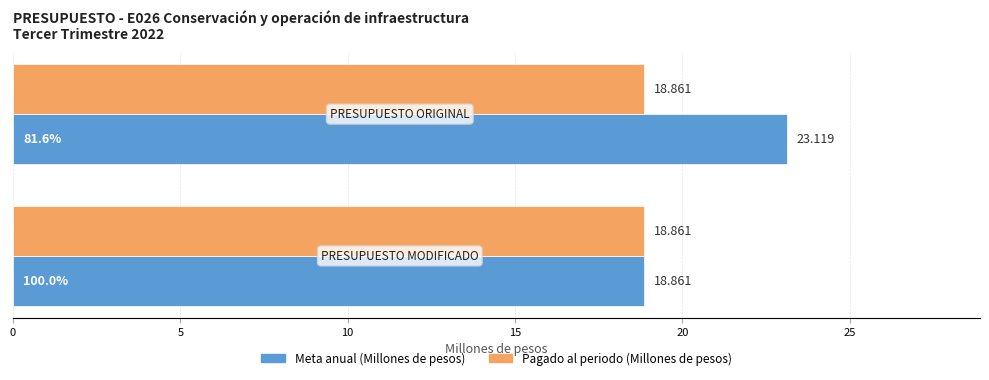

Rank the series by their maximum value, from lowest to highest.

Pagado al periodo (Millones de pesos), Meta anual (Millones de pesos)